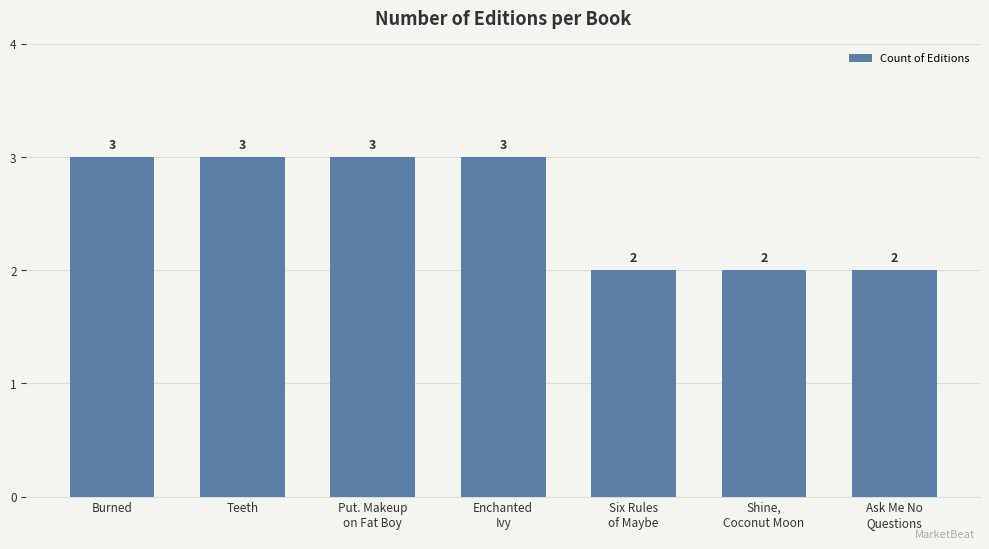

What is the smallest value displayed?

2